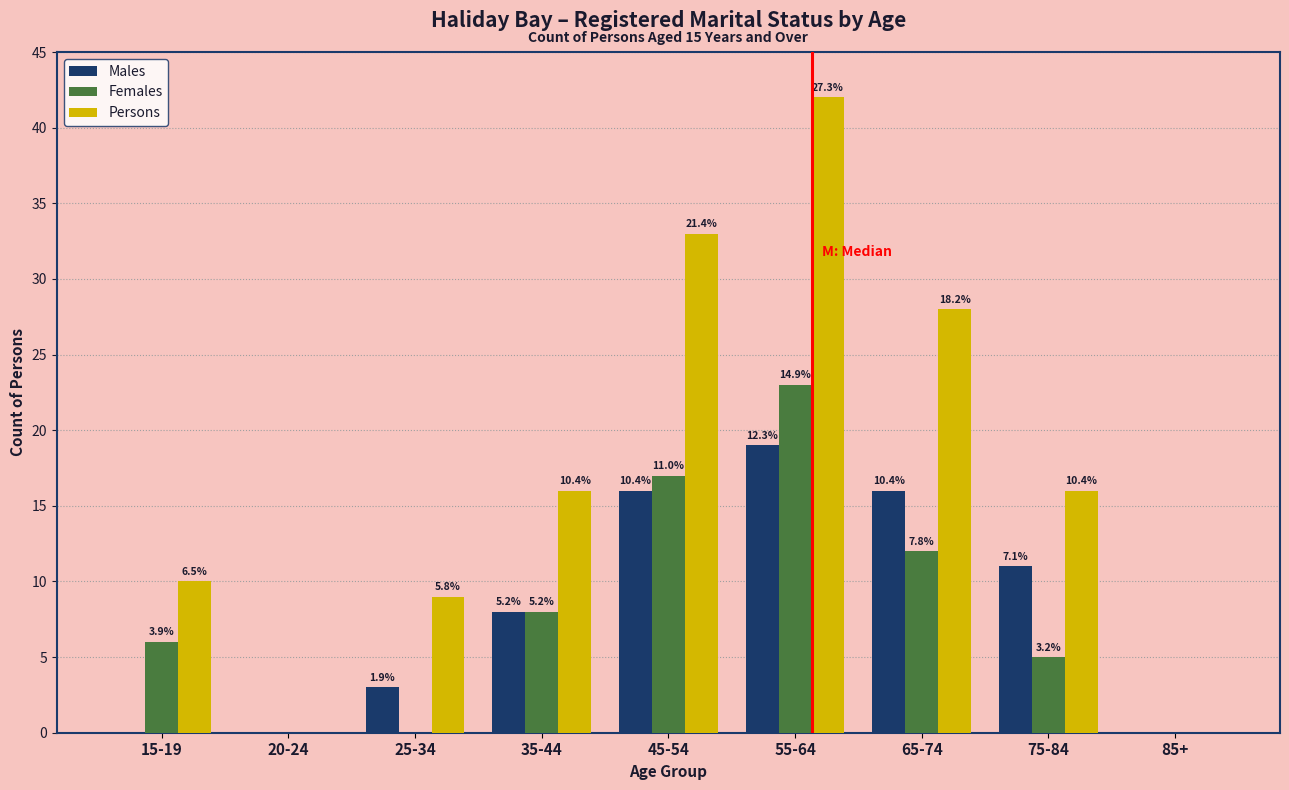

What are all the series names shown in the legend?

Males, Females, Persons